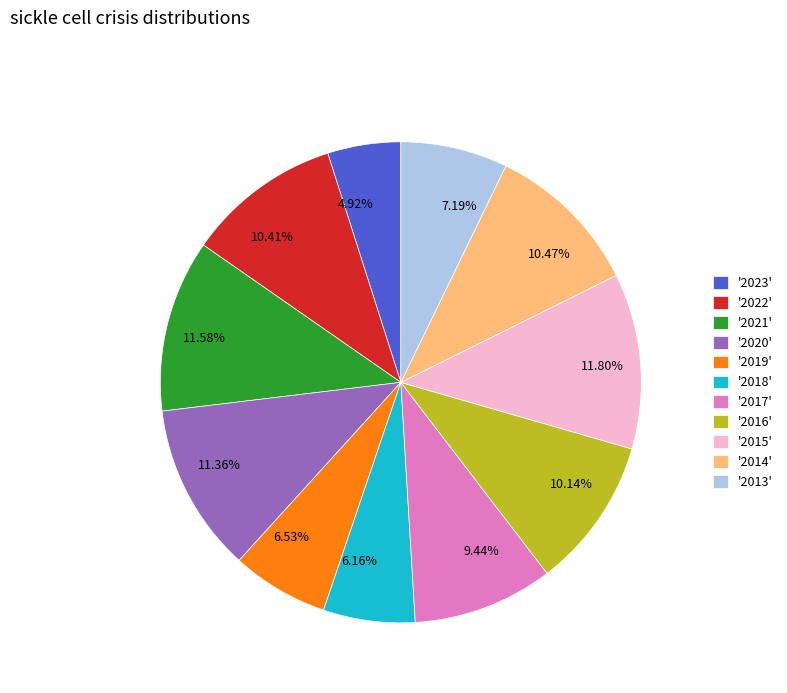

Does 11.58% account for over 50% of the chart?

No